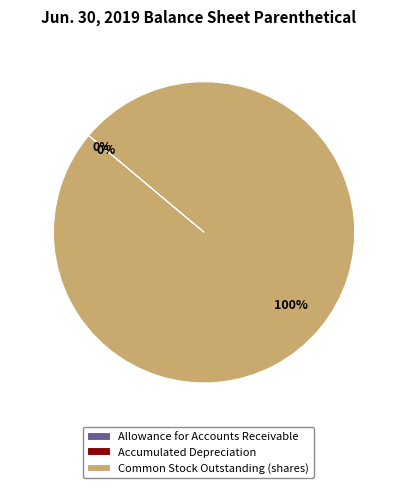

Does any single category account for the majority?

Yes